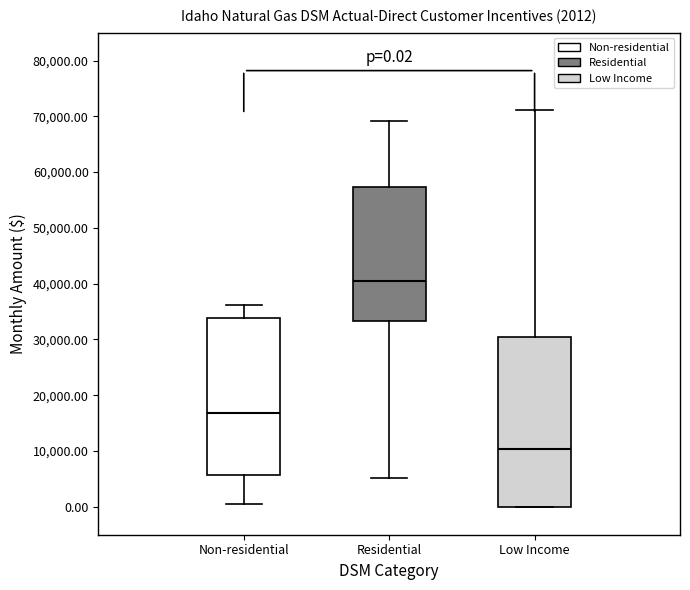

Which box has the highest median line?

Residential